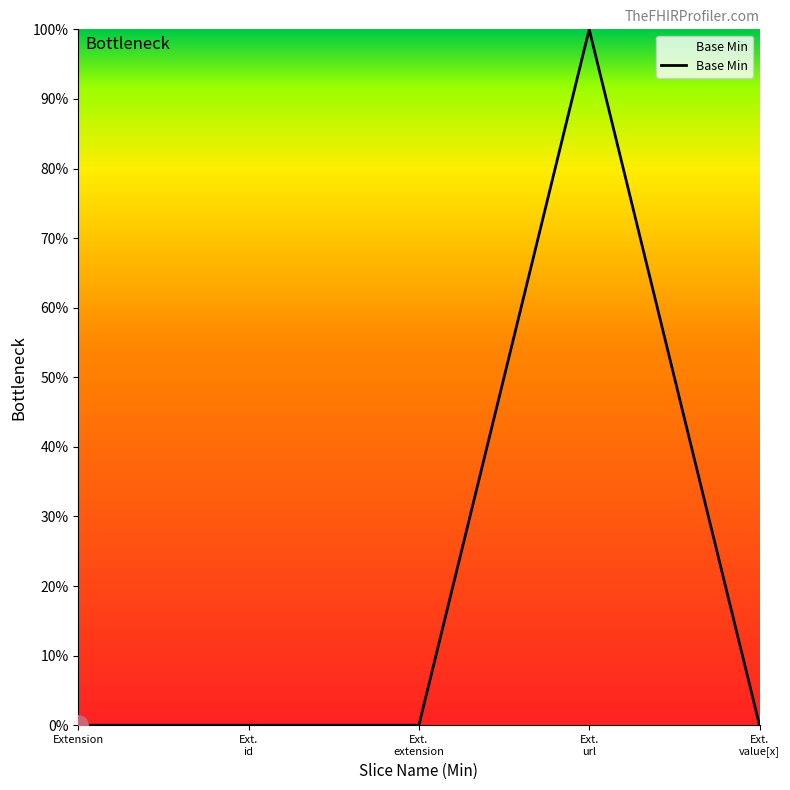

Is this an area chart (filled region under the line)?

Yes